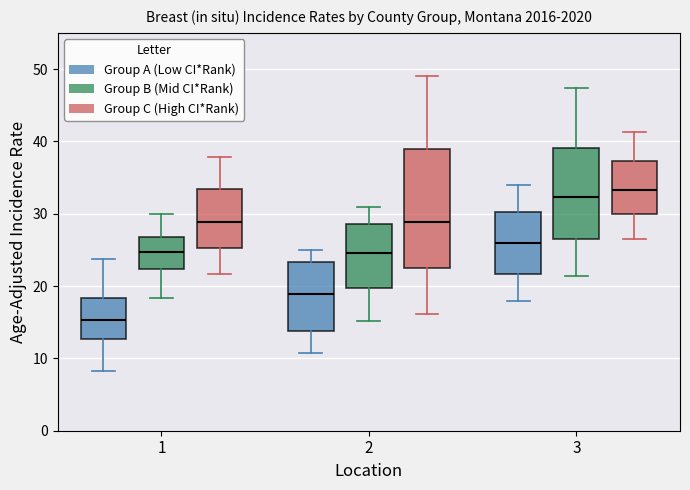

Which box's median line is the highest?

3 (Group C (High CI*Rank))